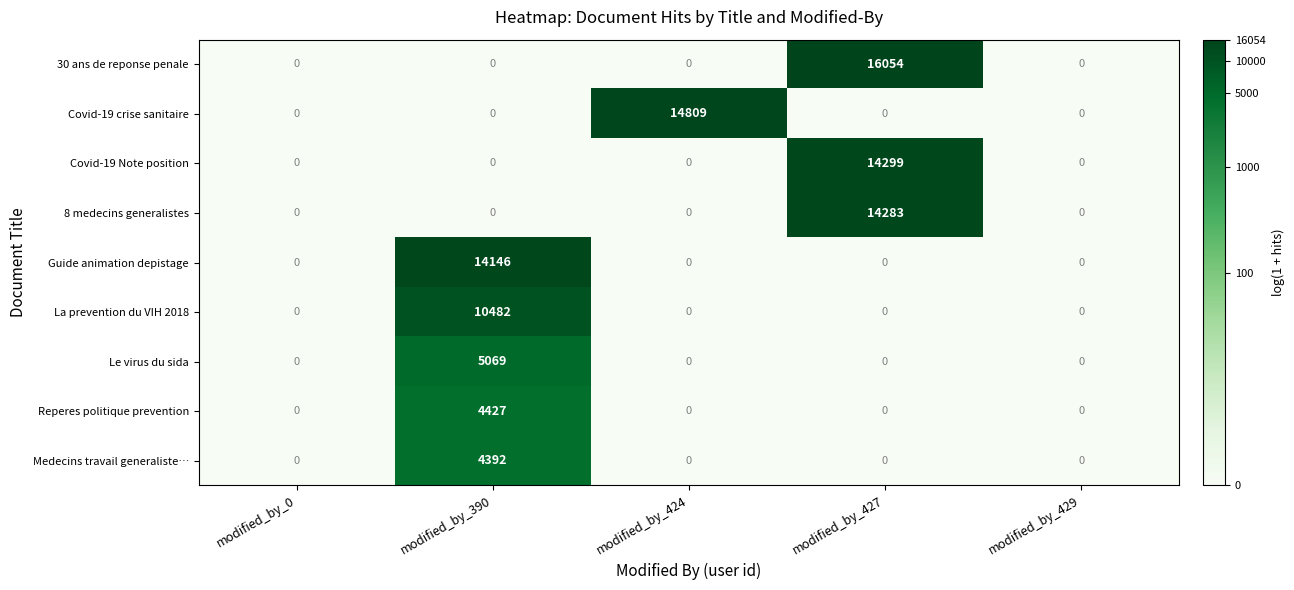

List the series in order of their peak value, lowest first.

Medecins travail generaliste…, Reperes politique prevention, Le virus du sida, La prevention du VIH 2018, Guide animation depistage, 8 medecins generalistes, Covid-19 Note position, Covid-19 crise sanitaire, 30 ans de reponse penale